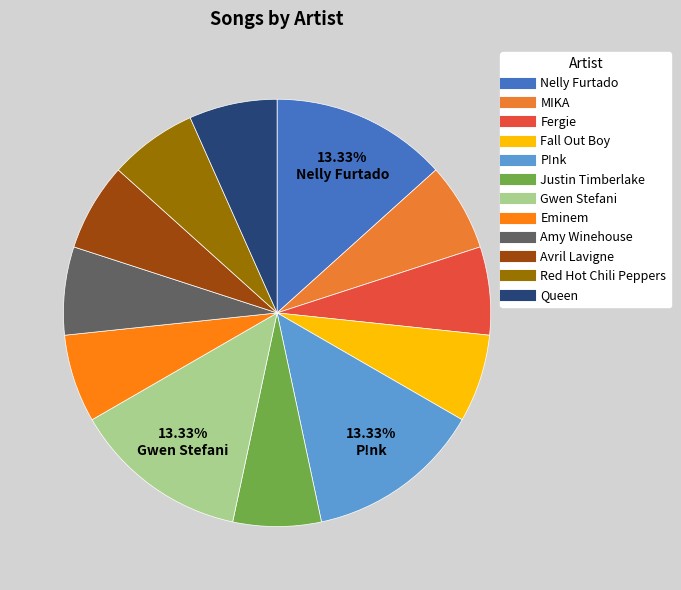

Rank the categories by value from highest to lowest.

Nelly Furtado, P!nk, Gwen Stefani, MIKA, Fergie, Fall Out Boy, Justin Timberlake, Eminem, Amy Winehouse, Avril Lavigne, Red Hot Chili Peppers, Queen